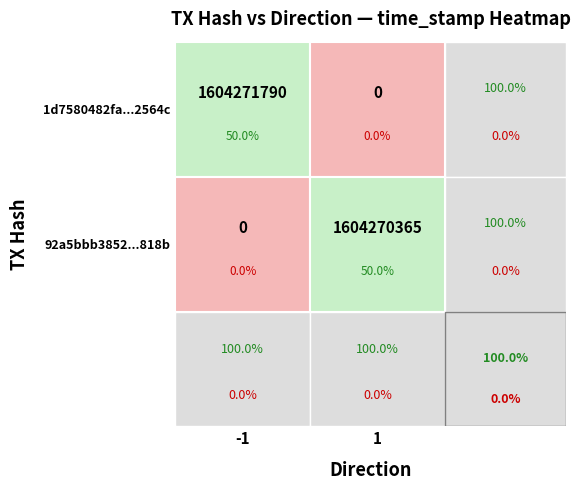

Reading left to right, transcribe all the data shown in this chart.

1d7580482fa995126f6a077ace3cc78afa2564c: 1=0	-1=1604271790
92a5bbb38520b5f3f893f484fe177f02156818b: 1=1604270365	-1=0